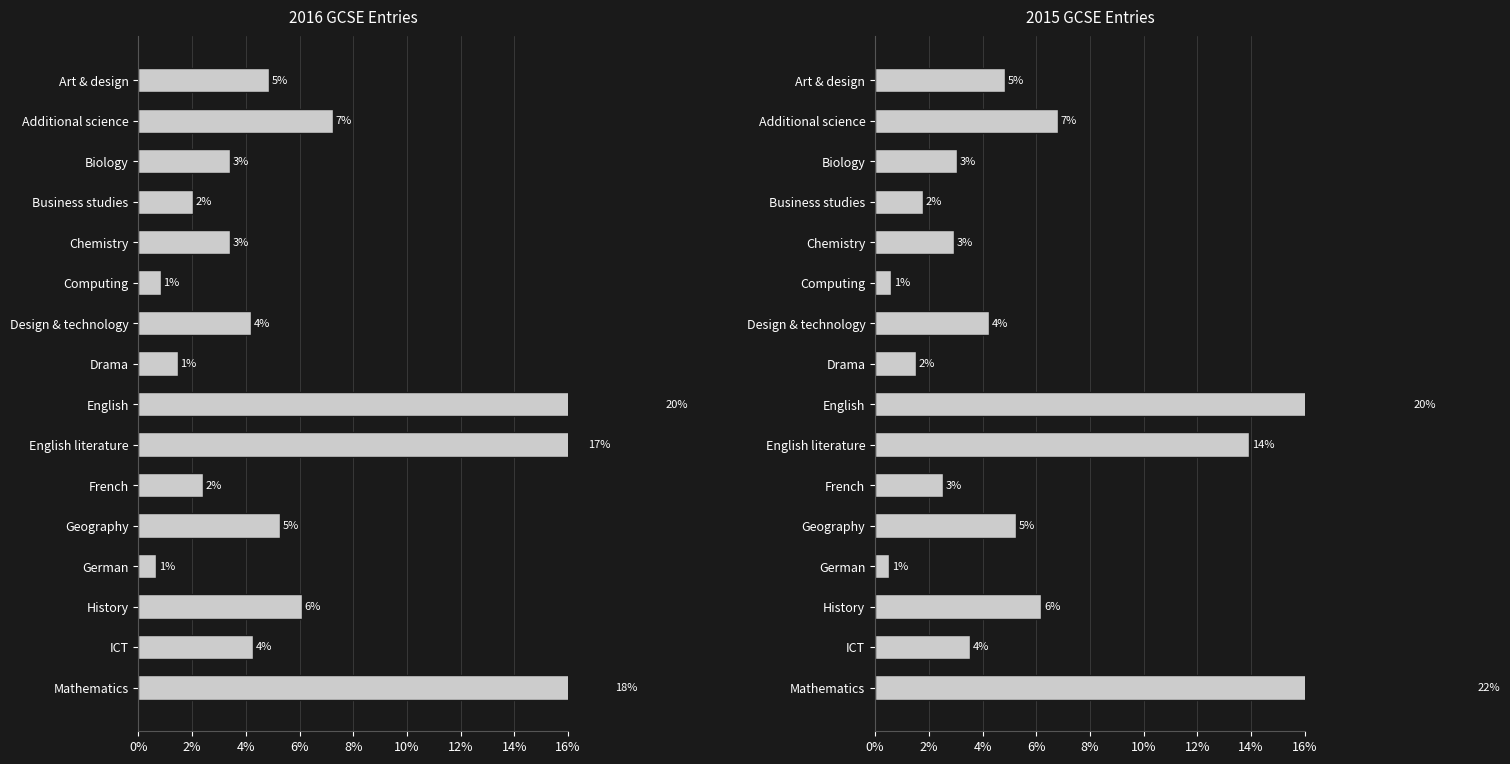

Is it true that 2016 Total equals 7.2 at Additional science?

True